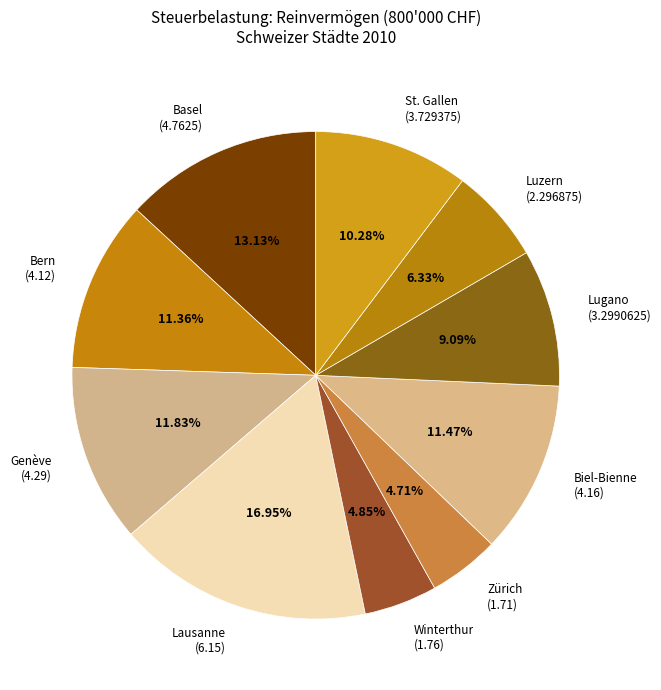

What is the total percentage of Luzern and Genève?

18.2%